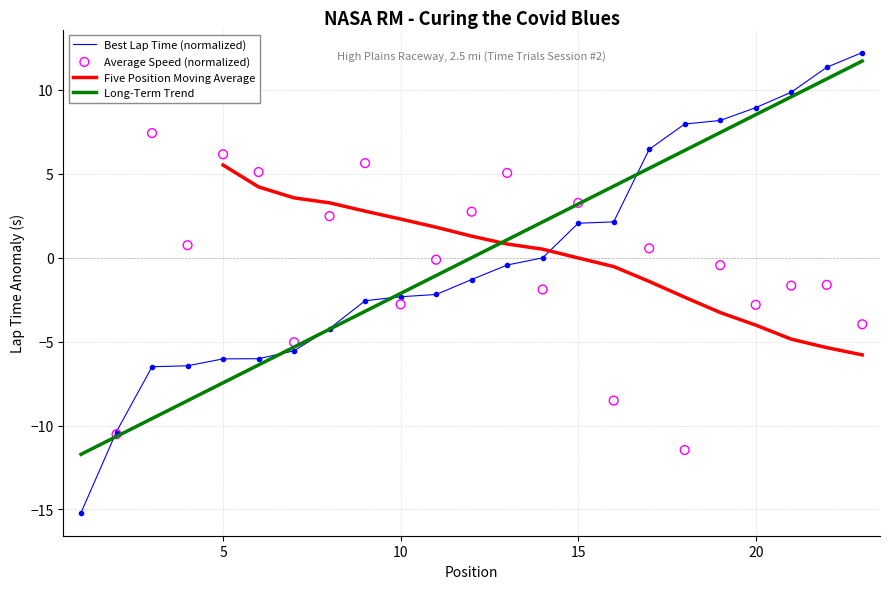

At which category is the sum across all series the highest?

22